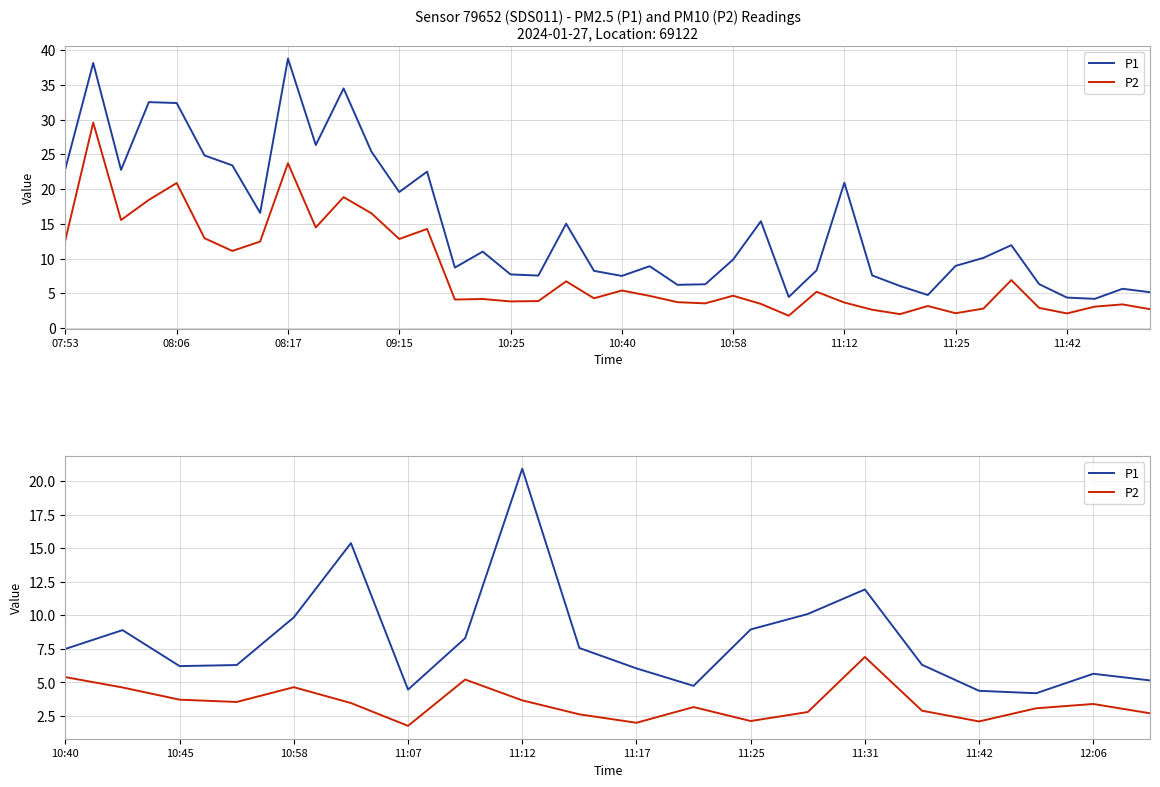

How many categories are shown in the chart?

20